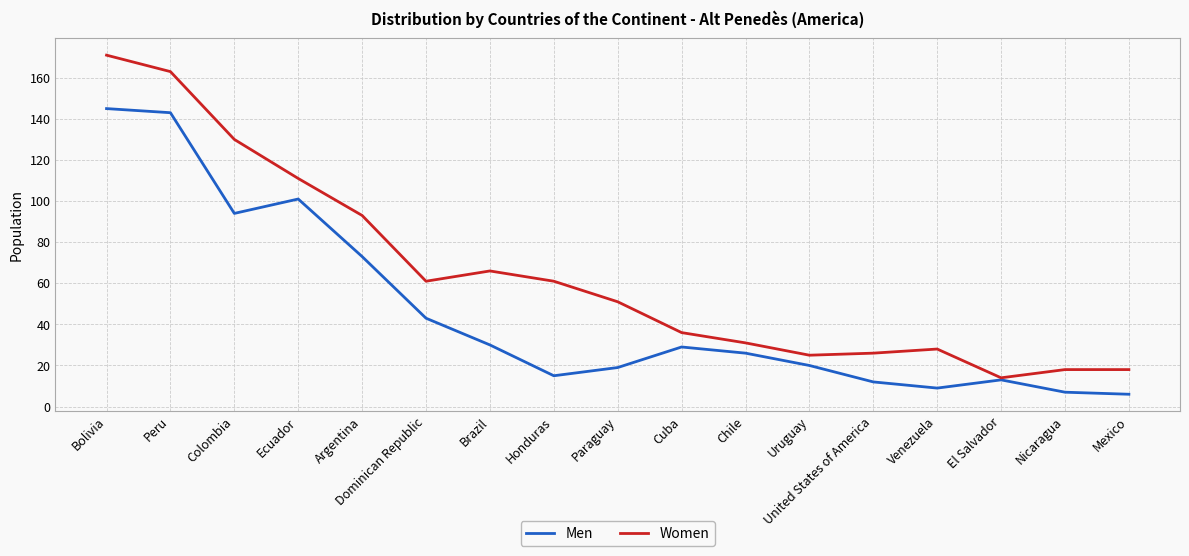

Is it true that Women equals 14 at El Salvador?

True